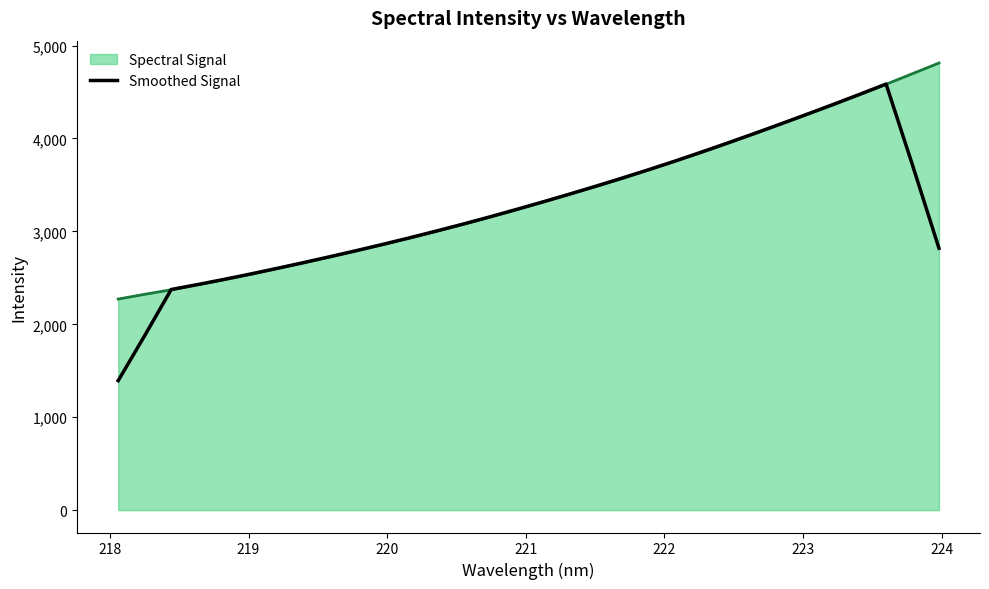

What is the smallest value displayed?

1393.3